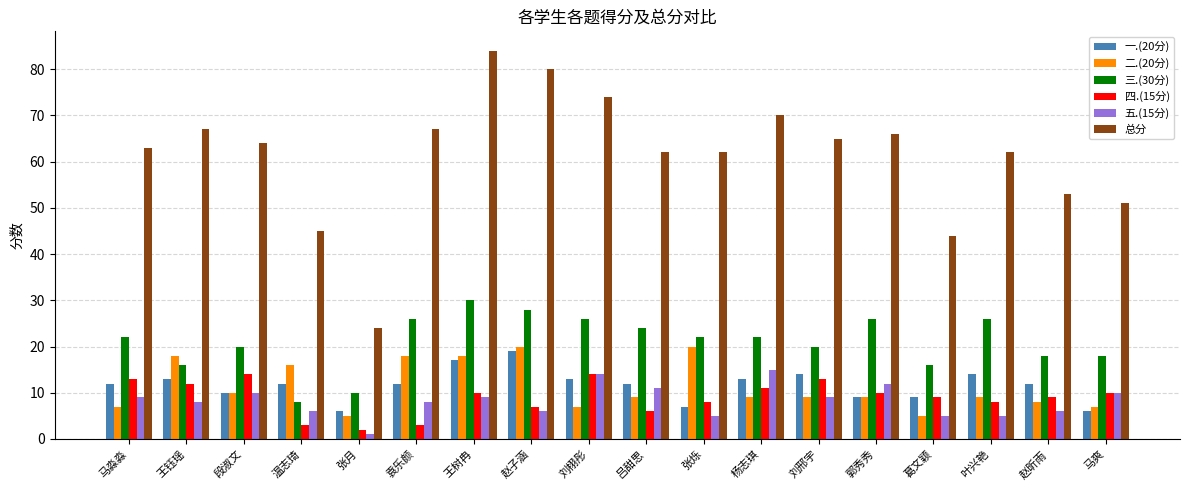

What is the spread (max minus min) of values at 叶兴艳?

57